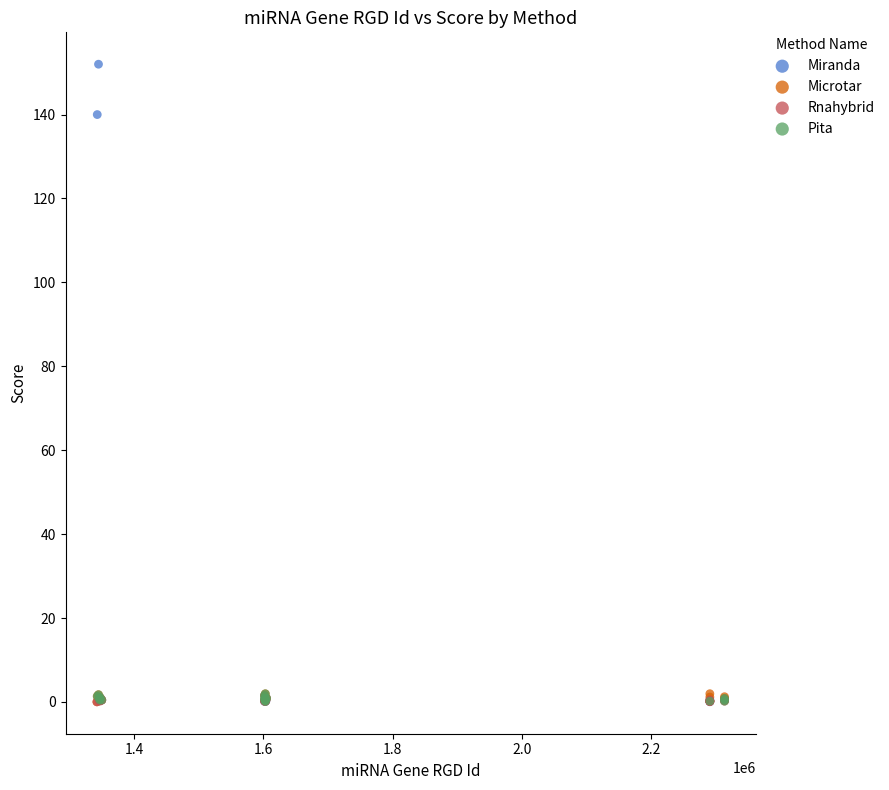

Which series reaches the maximum Y coordinate?

Miranda